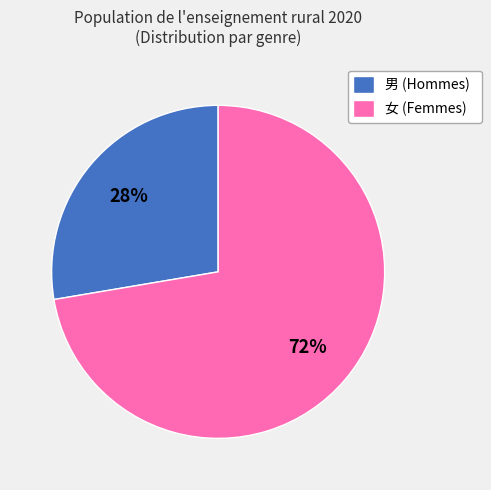

To the nearest percent, what is the combined percentage of 女 (Femmes) and 男 (Hommes)?

100%